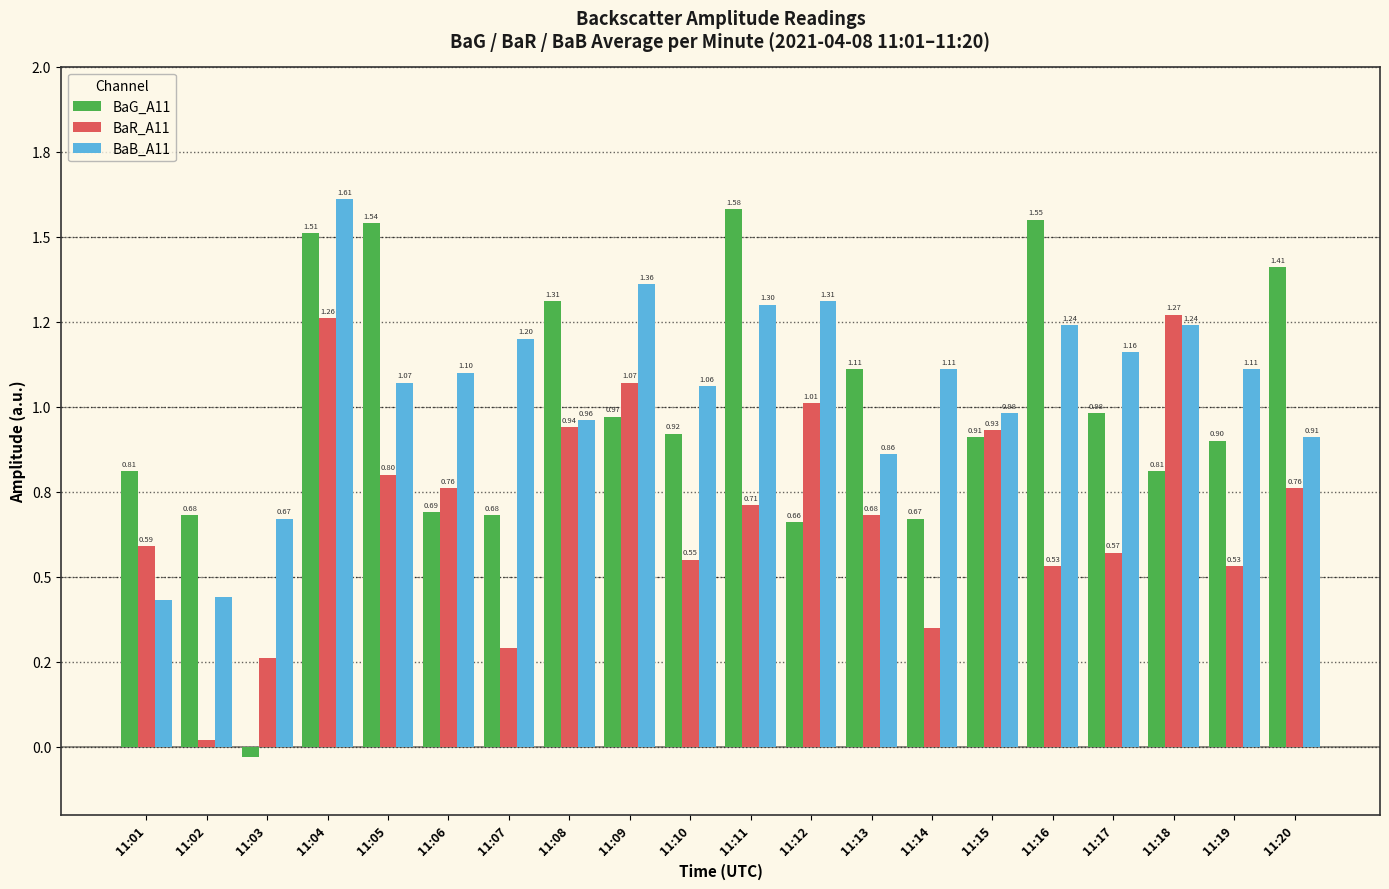

Are the bars horizontal?

No